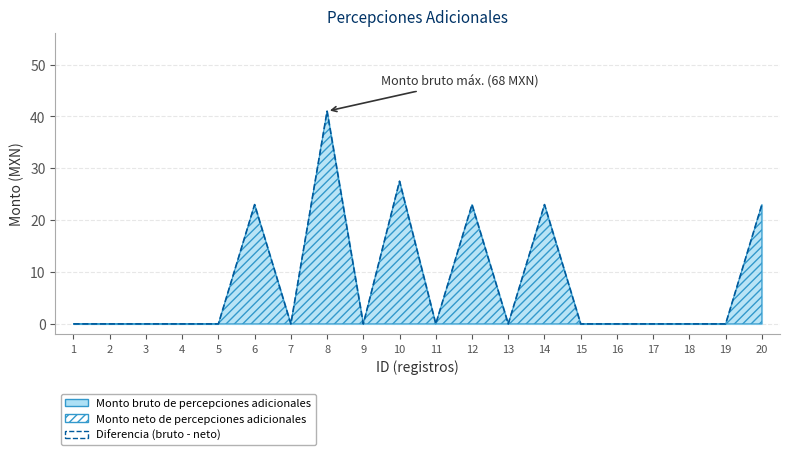

At which label is the value closest to 20?

6